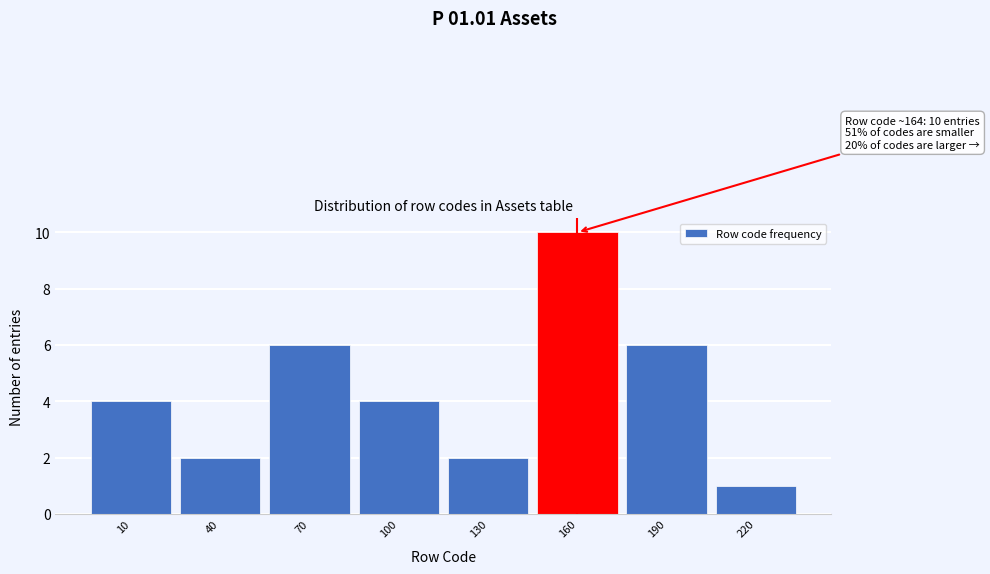

Reading left to right, transcribe all the data shown in this chart.

10=4	40=2	70=6	100=4	130=2	160=10	190=6	220=1